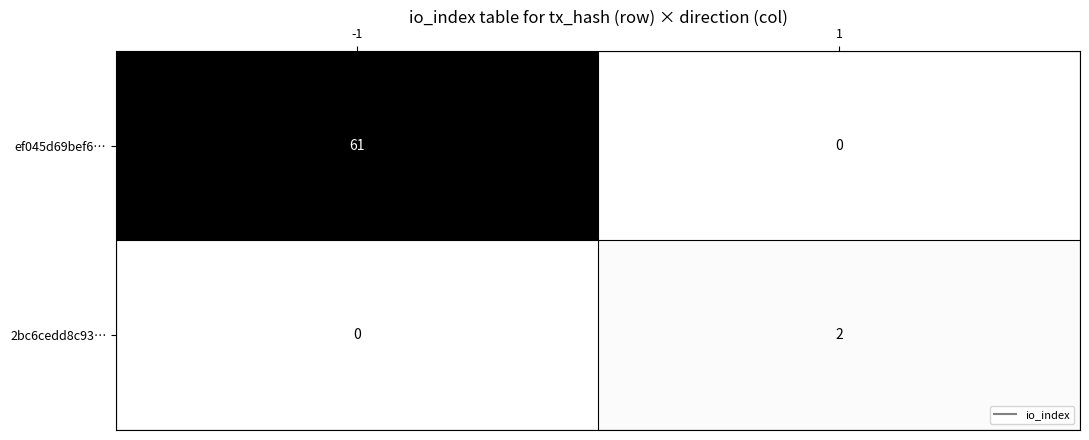

True or false: ef045d69bef6… has a value of 22 at -1.

False